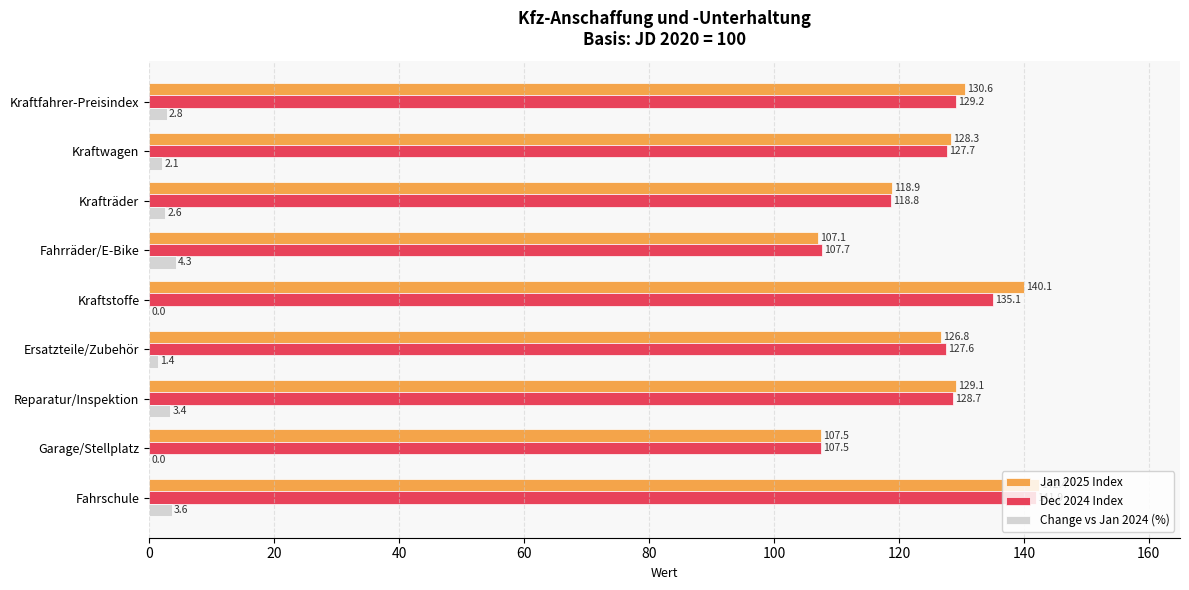

What is the highest value of the Change vs Jan 2024 (%) series?

4.3